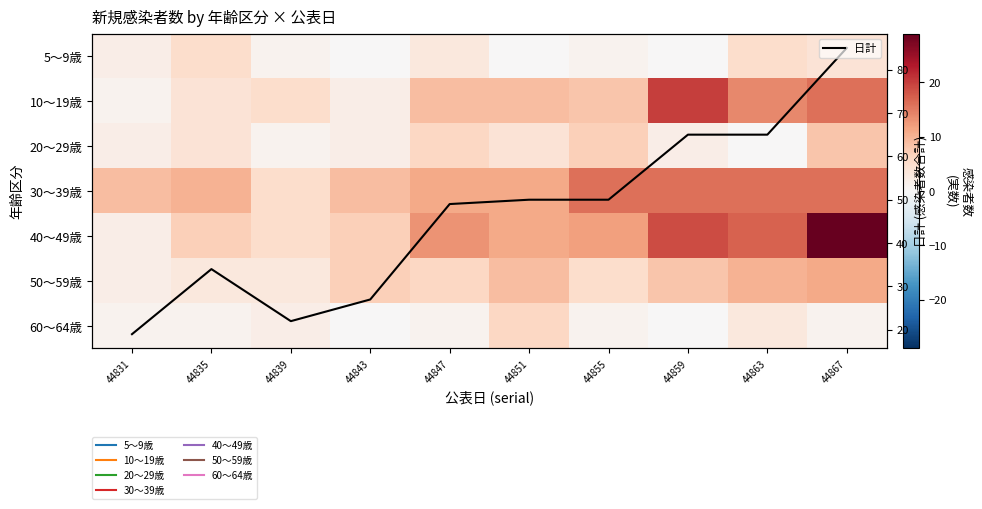

The value of 5～9歳 at 44835 is 5. True or false?

True